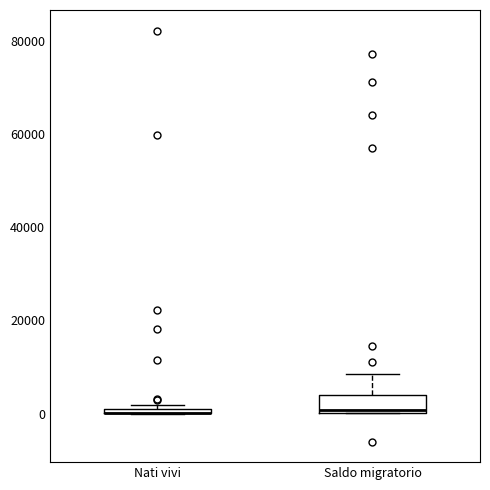

Where is the upper edge of the box for Nati vivi on the y-axis? The values are not printed on the chart, so give them approximately, as read against the axis.

2000